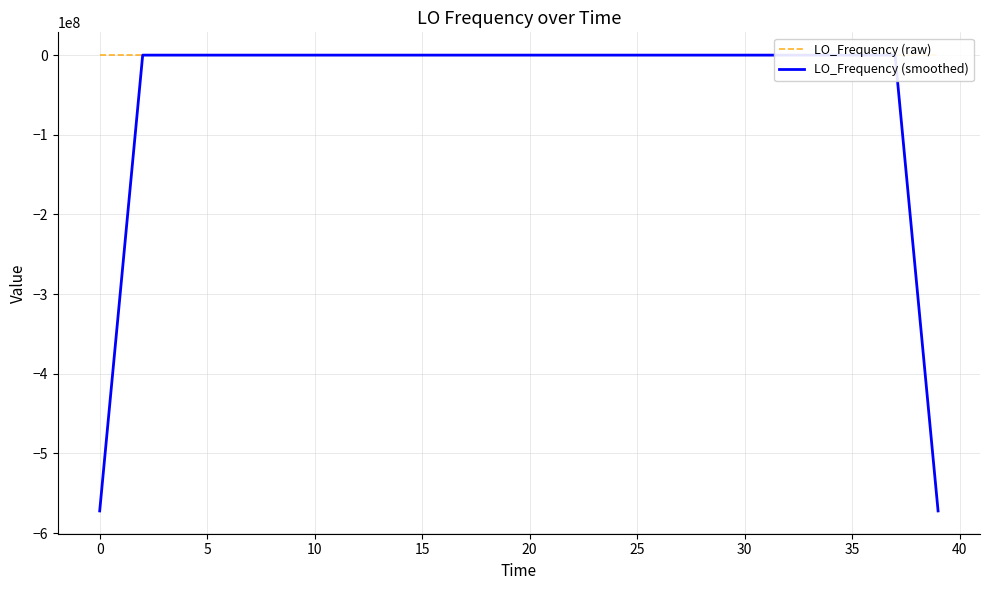

How many data points in LO_Frequency (smoothed) are above -1?

19